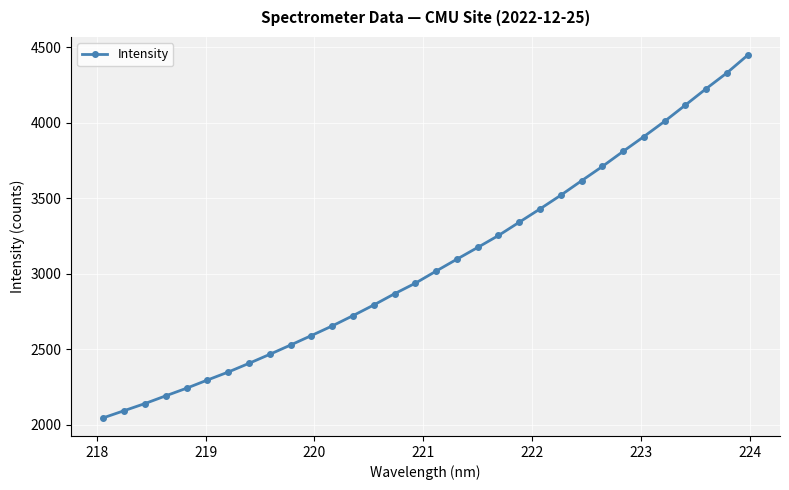

What is the value of the 15th point from the left?

2868.6